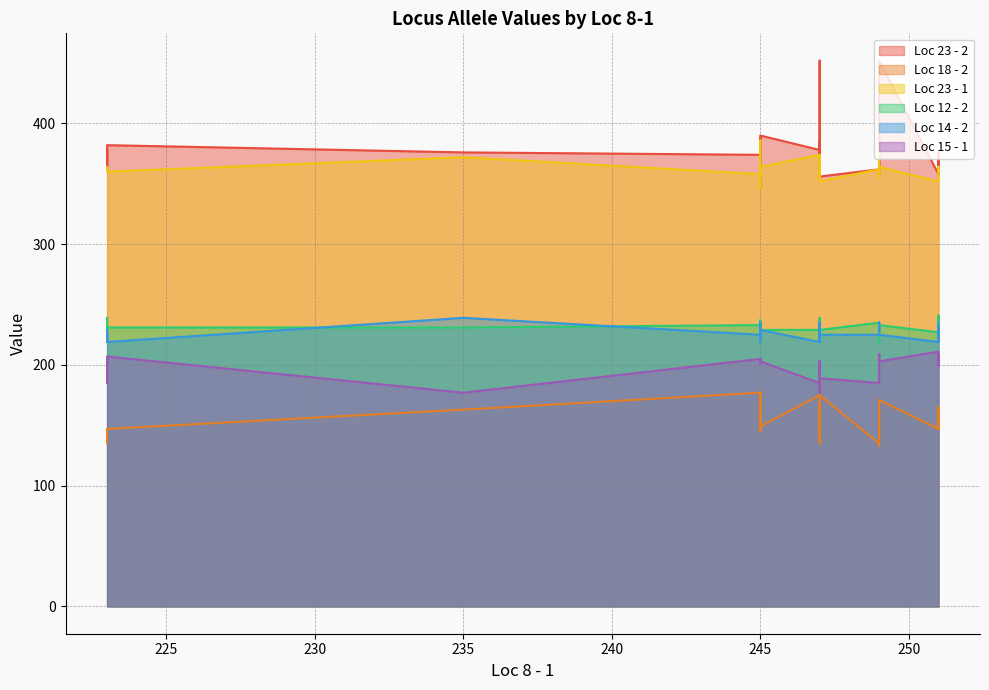

What is the value of the Loc 23 - 1 point at the 30th from the left?

386